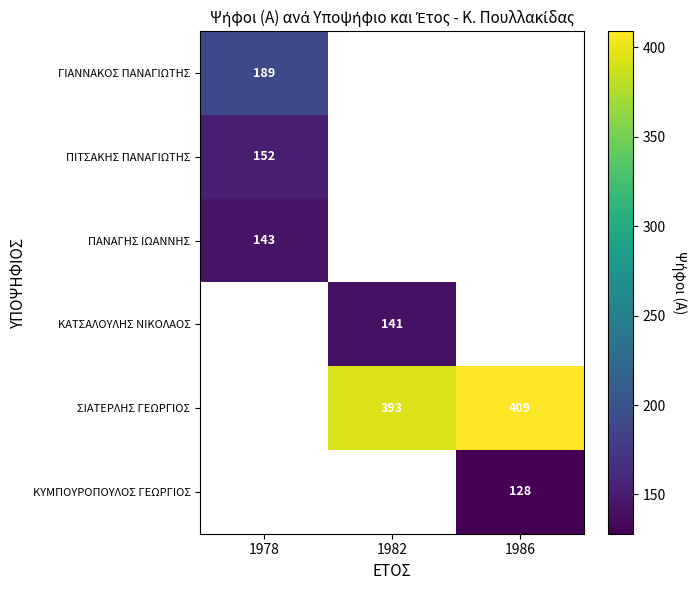

The value of ΠΙΤΣΑΚΗΣ ΠΑΝΑΓΙΩΤΗΣ at 1978 is 246. True or false?

False